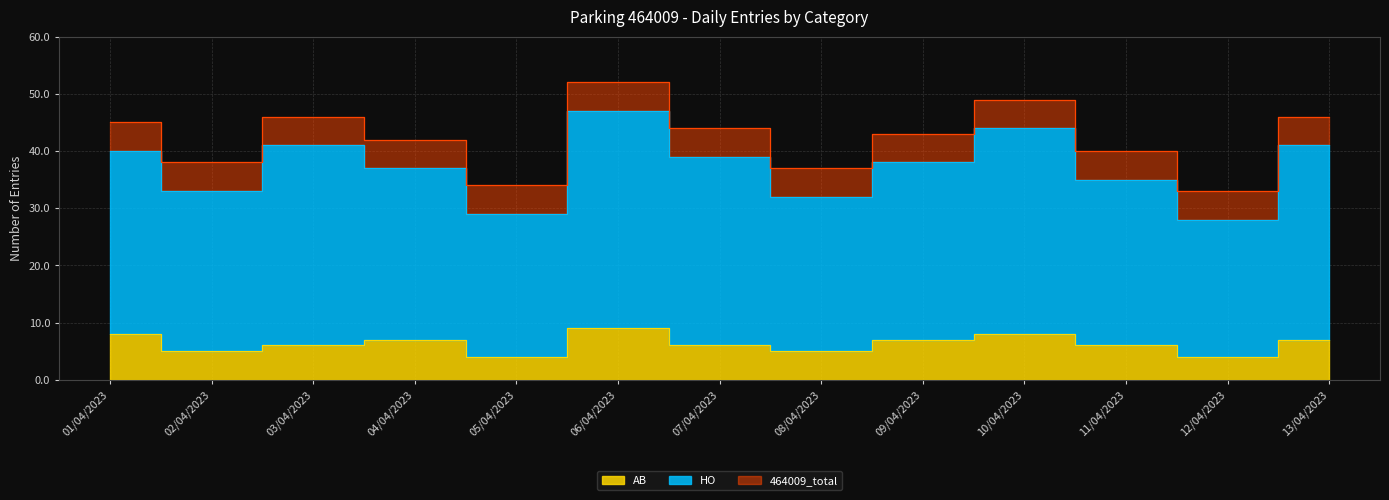

Rank the categories by 464009_total value from highest to lowest.

06/04/2023, 10/04/2023, 03/04/2023, 13/04/2023, 01/04/2023, 07/04/2023, 09/04/2023, 04/04/2023, 11/04/2023, 02/04/2023, 08/04/2023, 05/04/2023, 12/04/2023